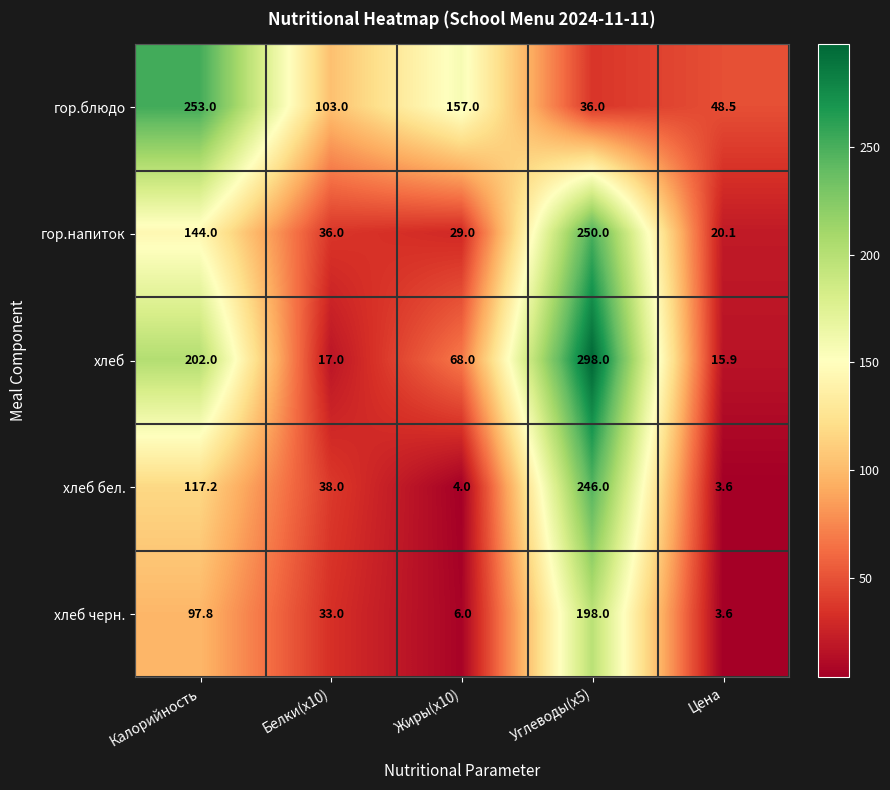

Rank the series at Углеводы(x5) from lowest to highest value.

гор.блюдо, хлеб черн., хлеб бел., гор.напиток, хлеб